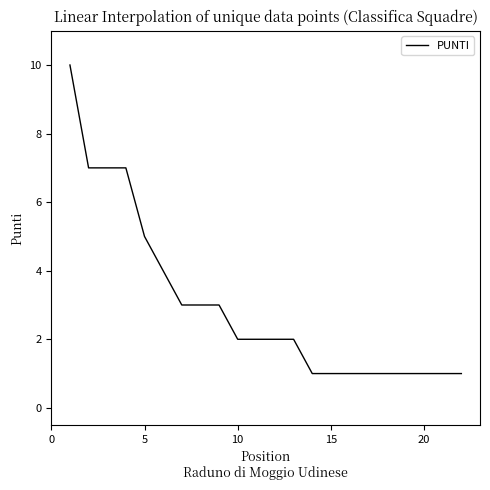

Reading right to left, list all the values displayed in this chart.

1	1	1	1	1	1	1	1	1	2	2	2	2	3	3	3	4	5	7	7	7	10